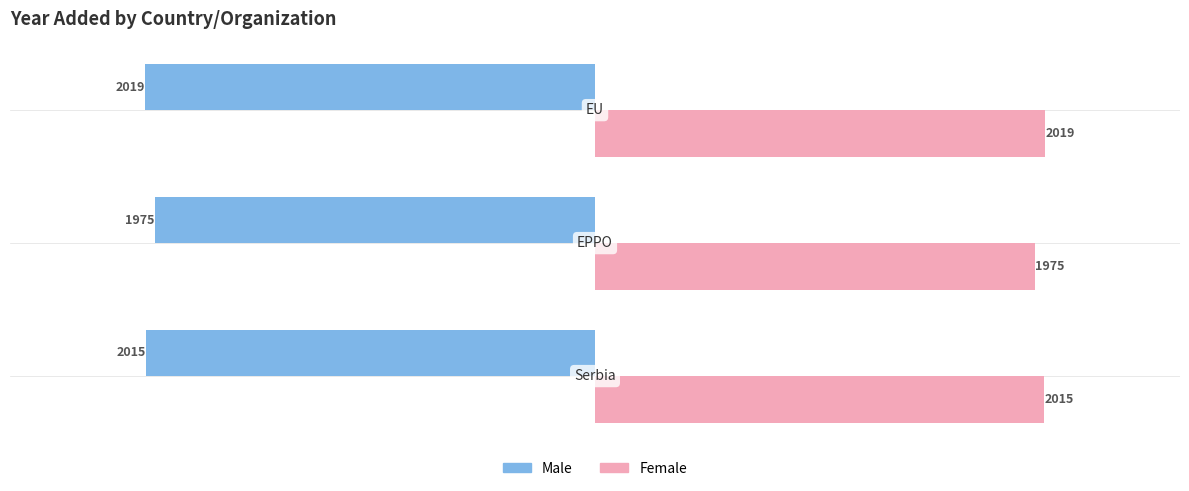

What are all the series names shown in the legend?

Male, Female